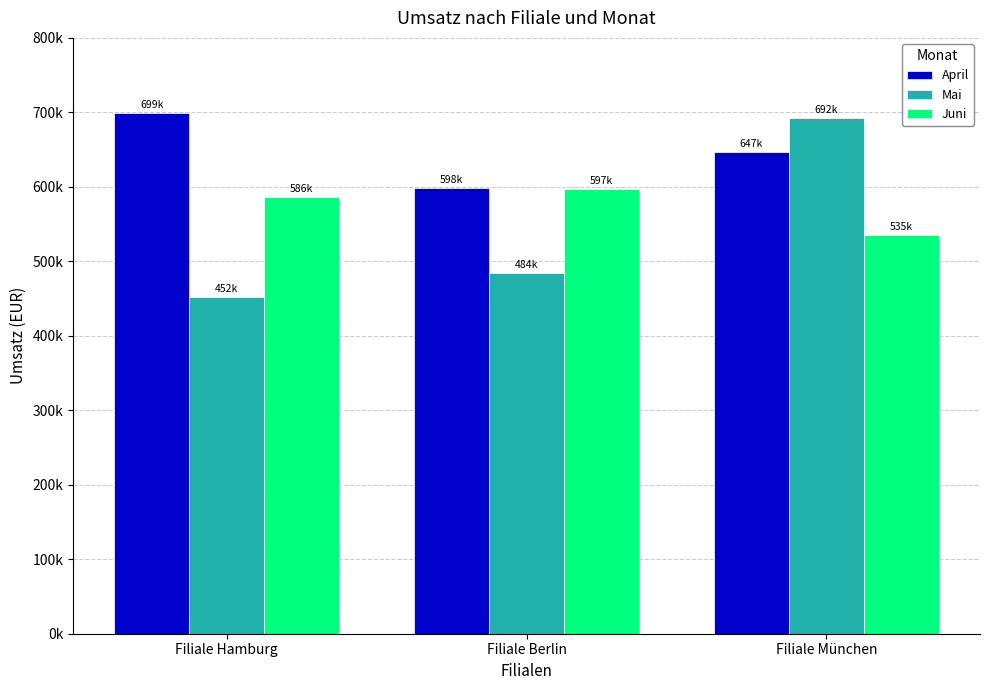

Which has a higher value, Filiale Hamburg or Filiale Berlin?

Filiale Hamburg